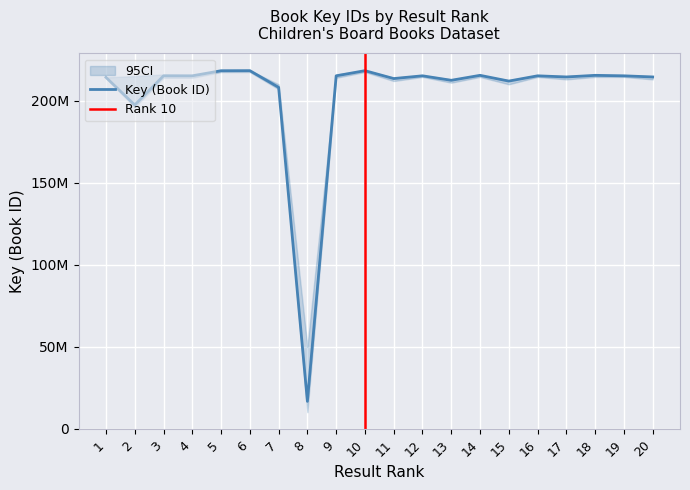

Reading left to right, extract all data points from this chart.

1=214224416	2=197387175	3=215189309	4=215186173	5=218290145	6=218335874	7=208133573	8=16621485	9=215185342	10=218325940	11=213506607	12=215188698	13=212448387	14=215475590	15=211970136	16=215182959	17=214484057	18=215474769	19=215183395	20=214484304